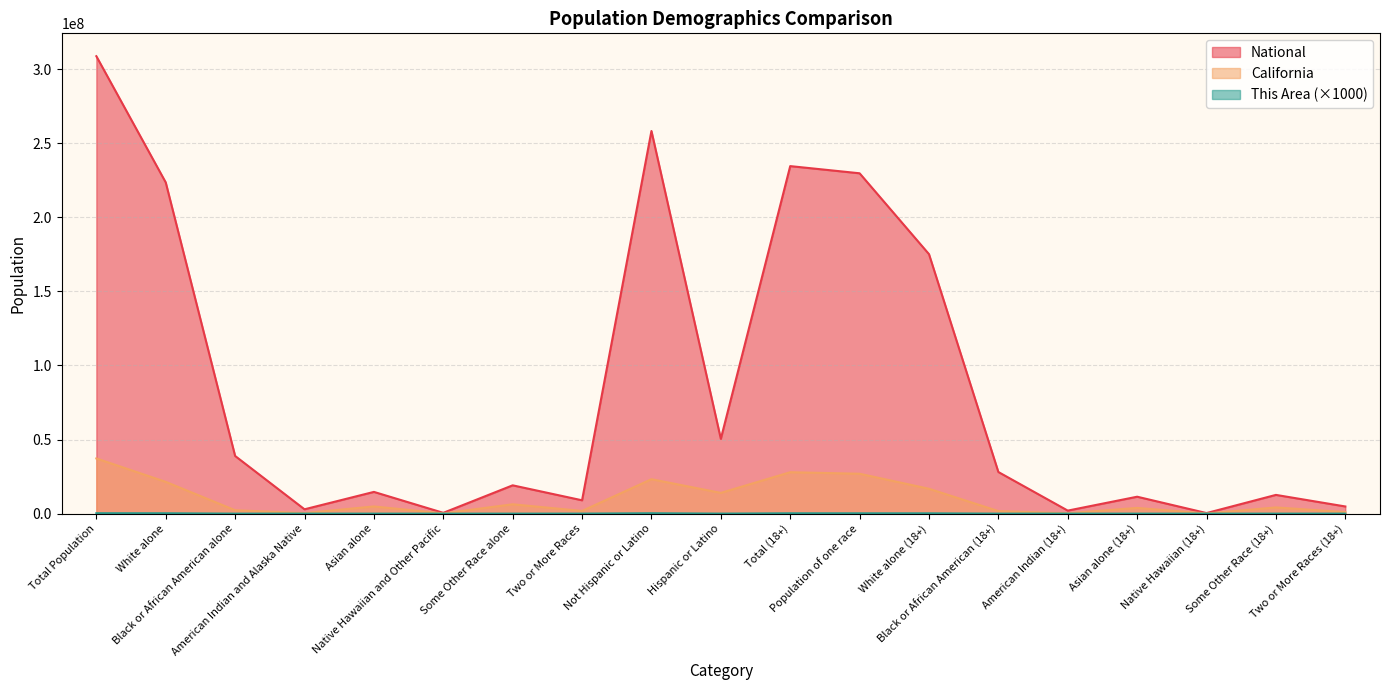

The This Area series shows 1014 at Some Other Race alone. True or false?

False